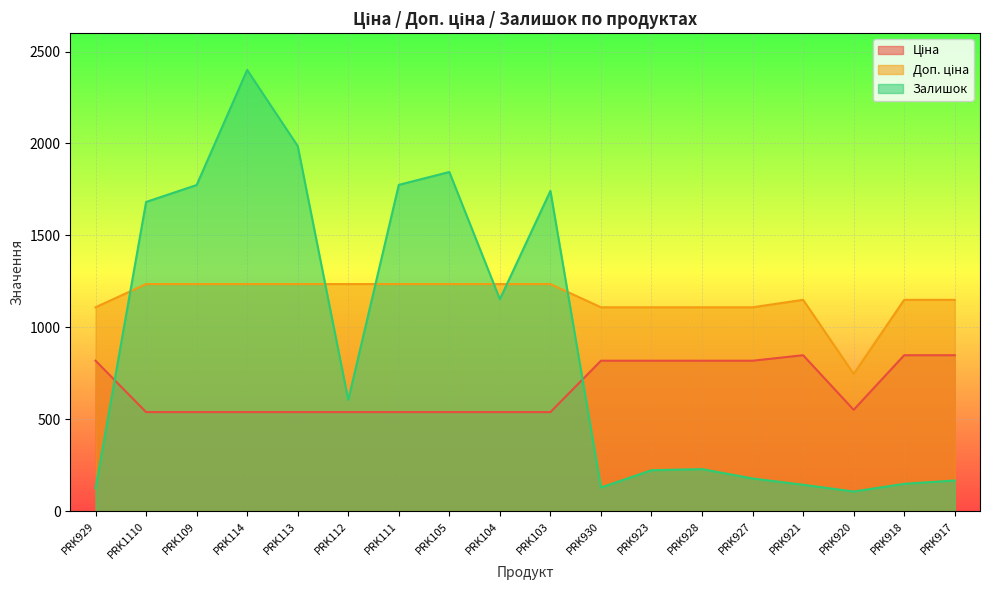

What is the label of the 8th point from the left?

PRK105